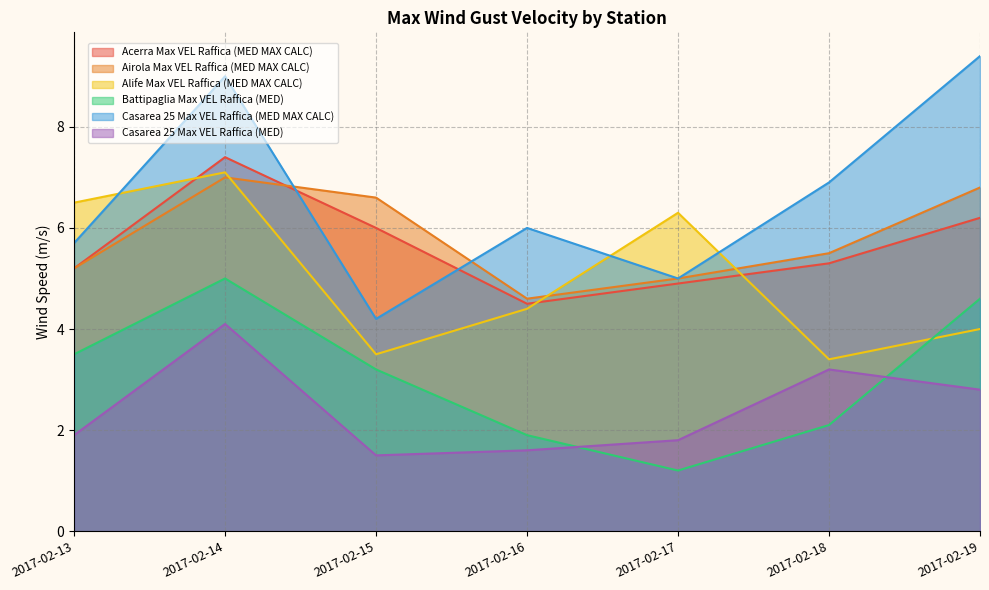

What is the difference between the highest and lowest values at 2017-02-17?

5.1